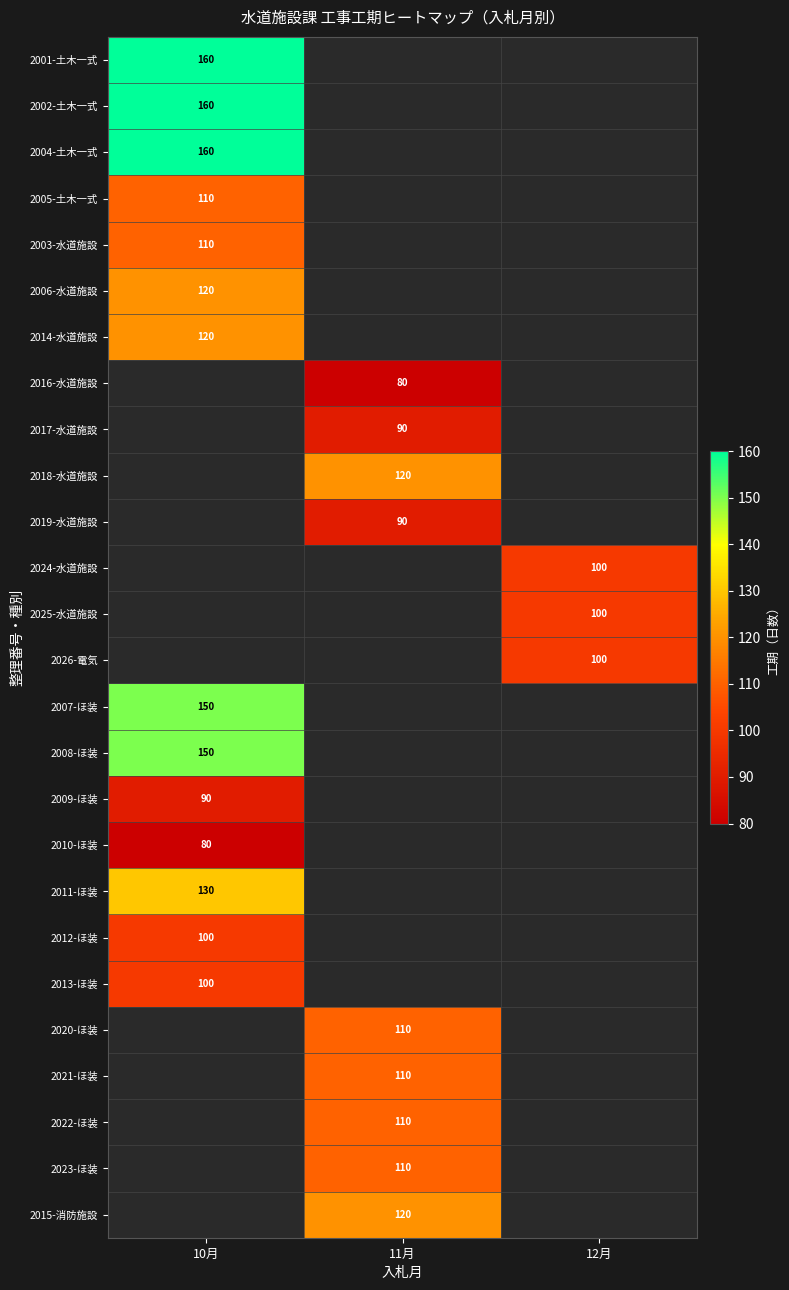

The 2022-ほ装 series shows 110 at 11月. True or false?

True